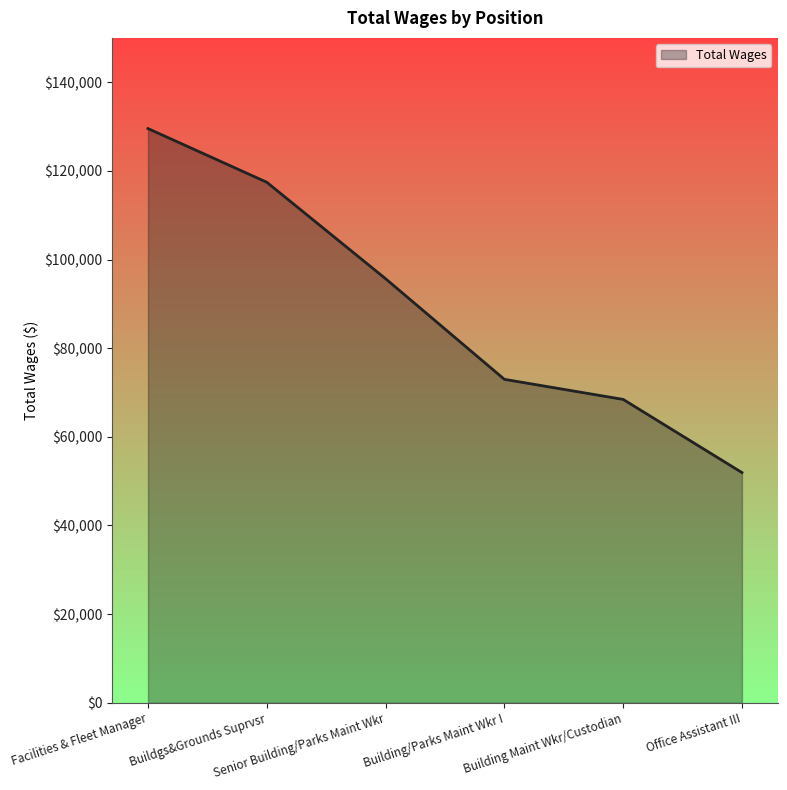

What is the sum of the values at Office Assistant III and Building Maint Wkr/Custodian?

120372